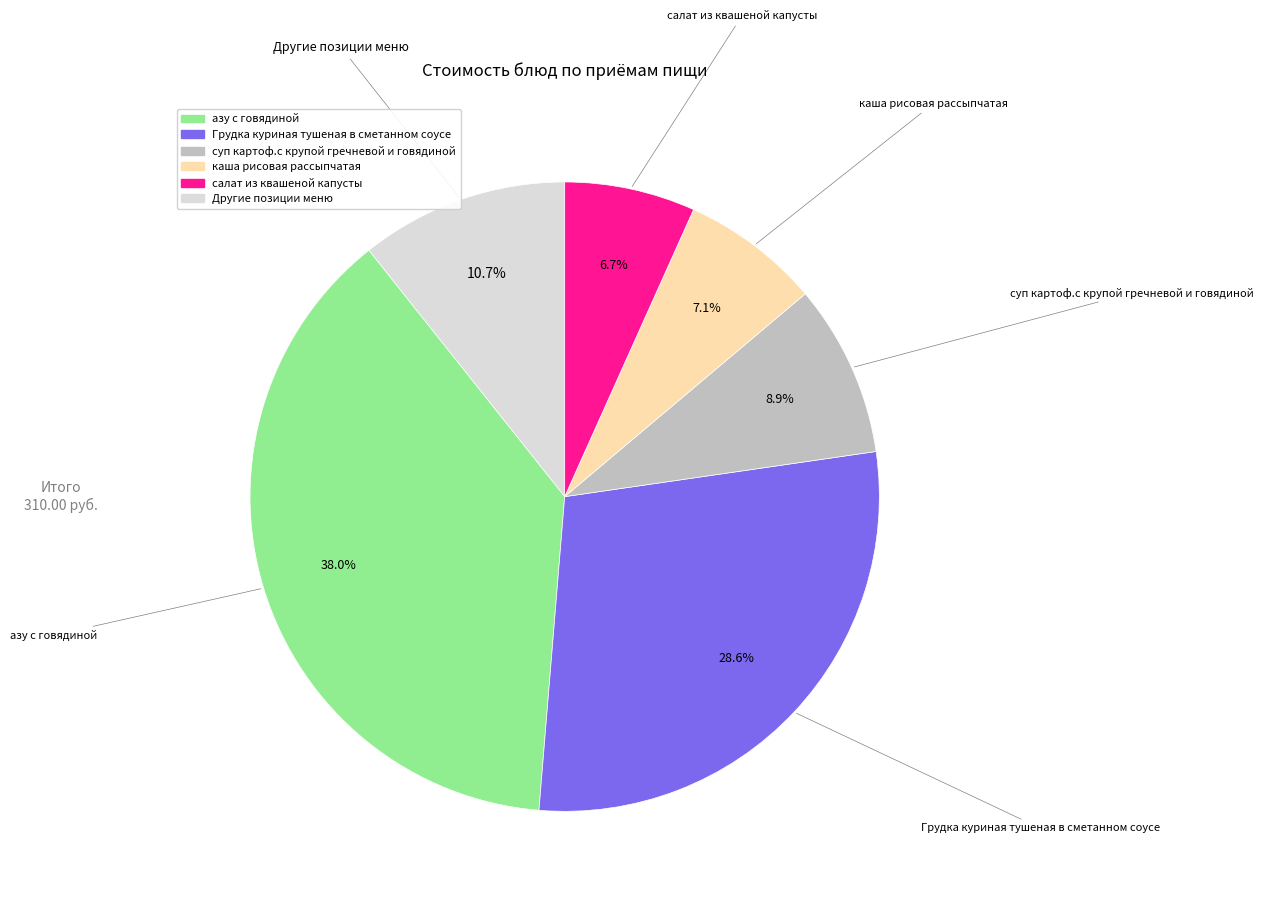

Is there a majority slice in this chart?

No